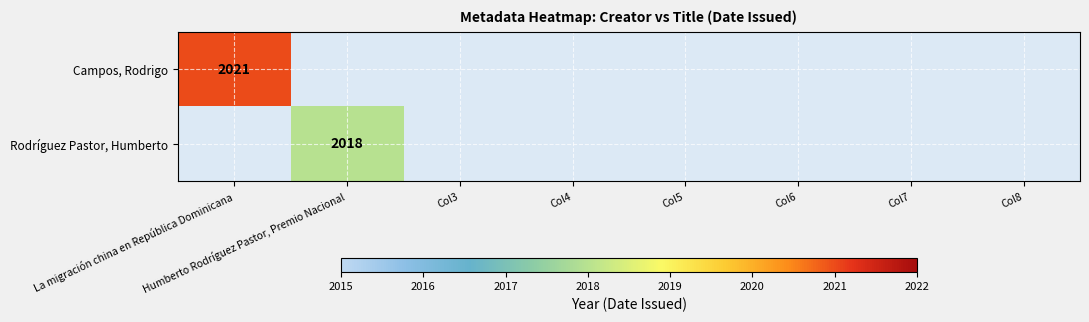

Is it true that Campos, Rodrigo equals 2021 at La migración china en República Dominicana?

True